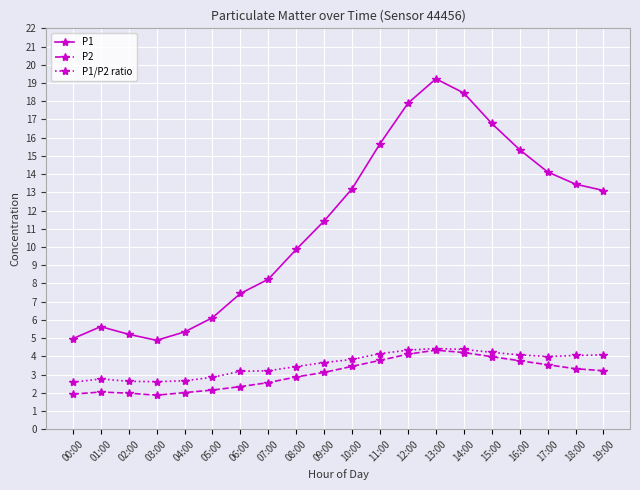

What is the difference between the P2 values at 10:00 and 16:00?

0.3